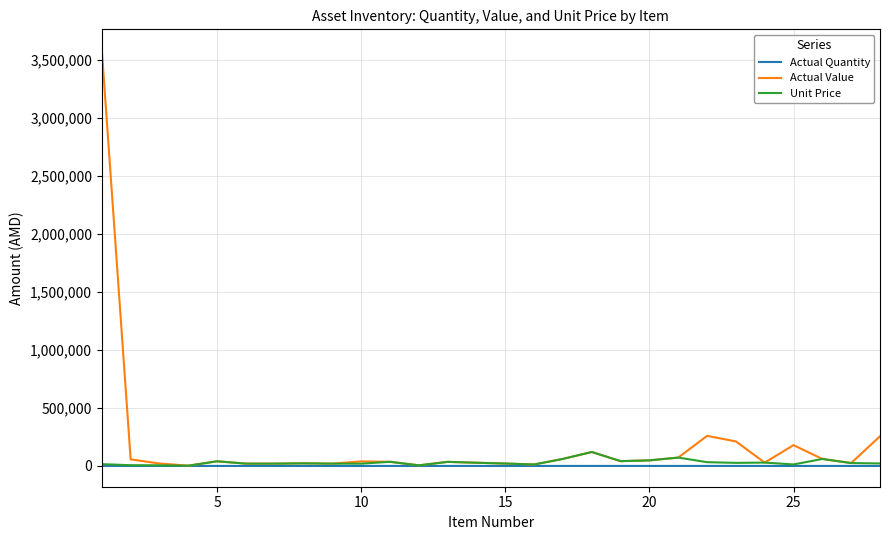

What is the greatest value displayed?

3583750